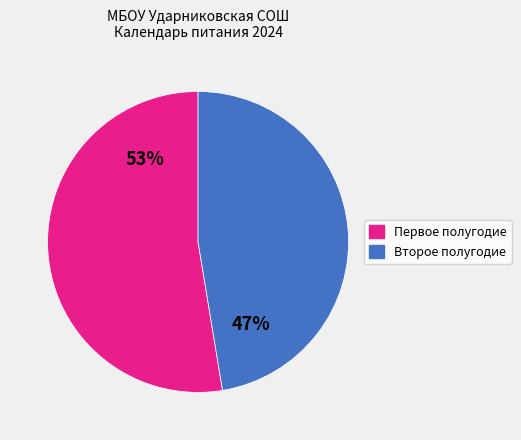

To the nearest percent, what portion does Второе полугодие represent?

47%